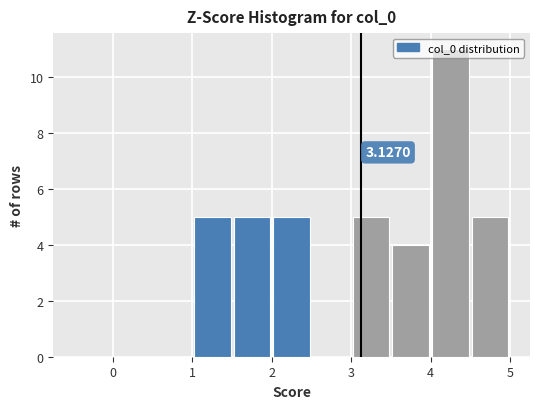

Which range on the x-axis has the tallest bar?

4.0 to 4.5